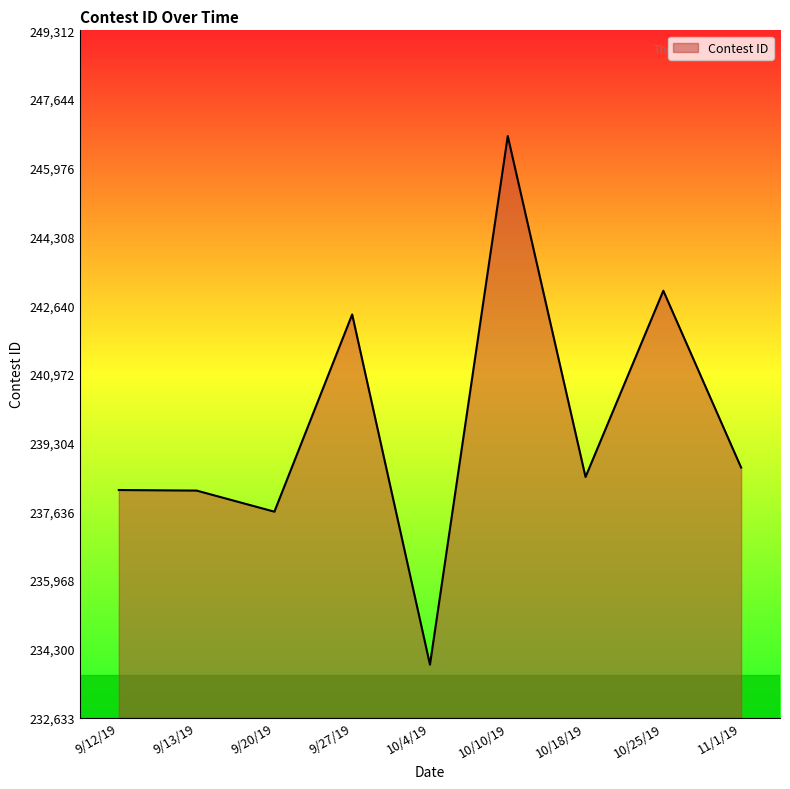

What is the change in value from 10/4/19 to 10/10/19?

+12830